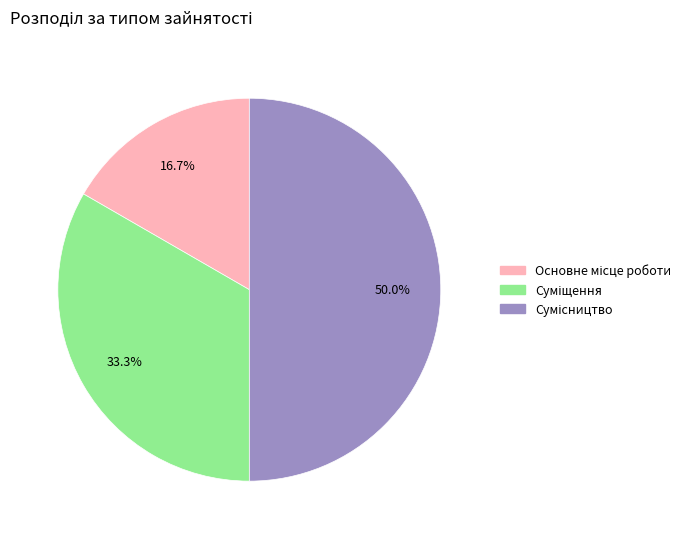

Rank the categories by value from highest to lowest.

Сумісництво, Суміщення, Основне місце роботи